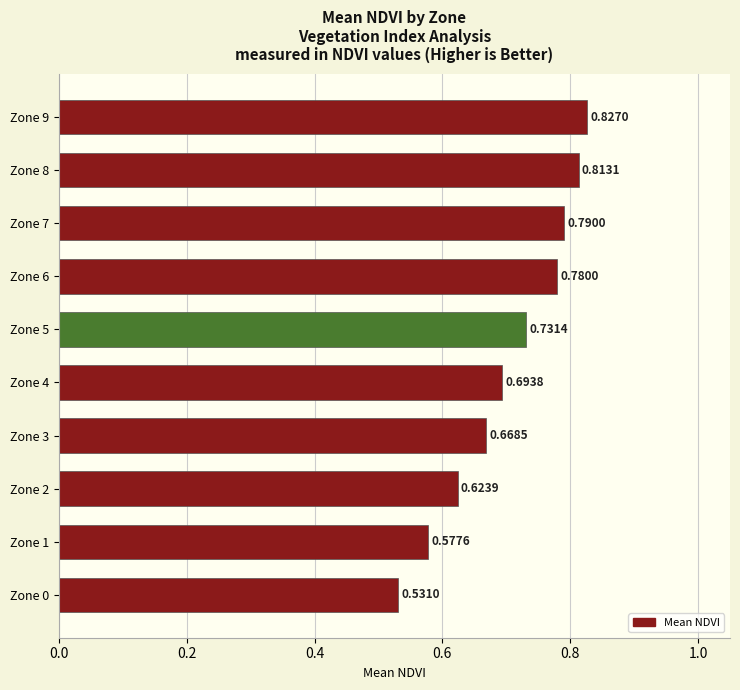

List the labels in order of value, smallest first.

Zone 0, Zone 1, Zone 2, Zone 3, Zone 4, Zone 5, Zone 6, Zone 7, Zone 8, Zone 9